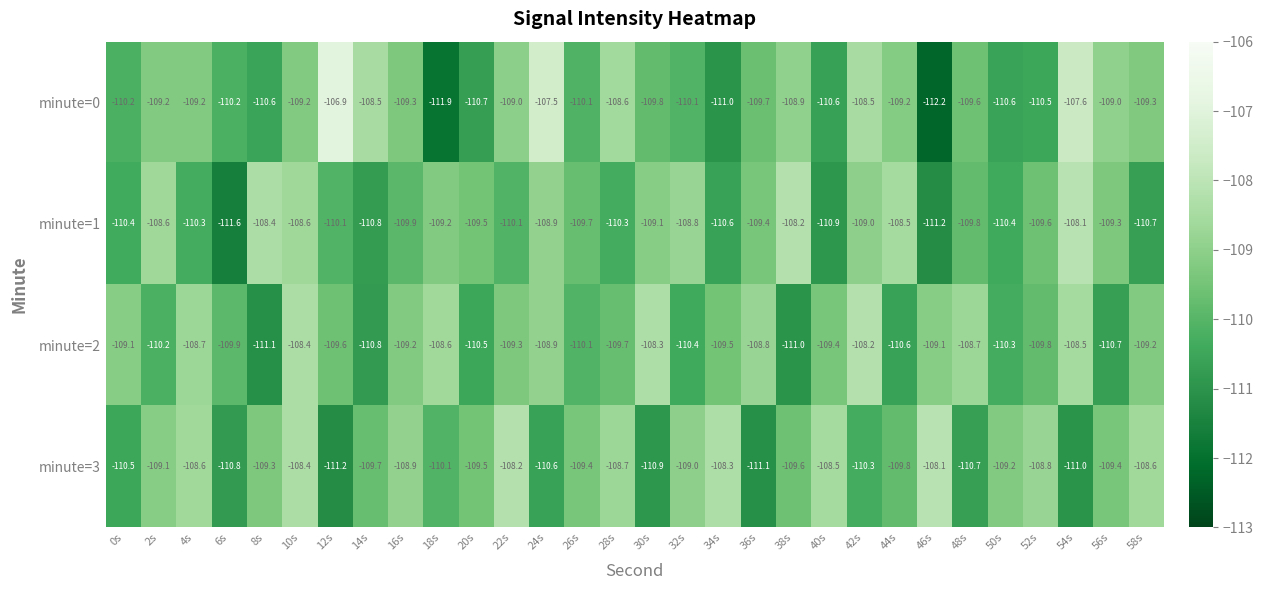

Which series has the largest range (max minus min)?

minute=0